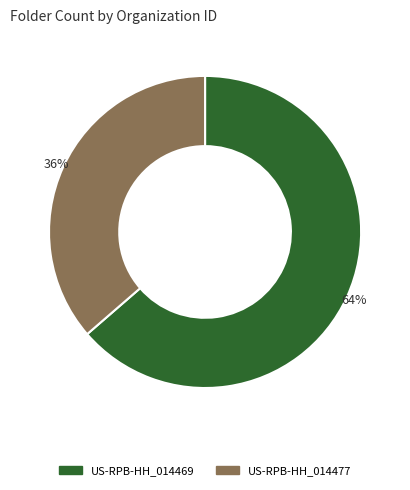

Rank the categories by value from highest to lowest.

US-RPB-HH_014469, US-RPB-HH_014477